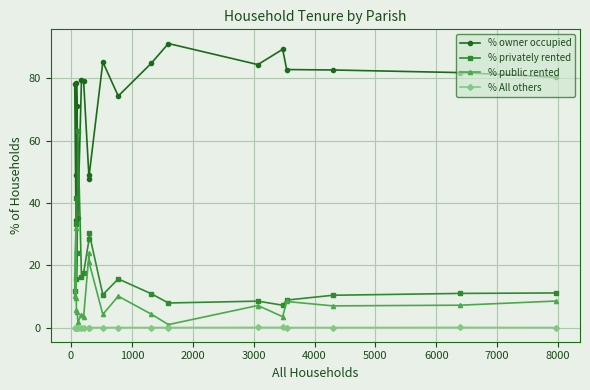

What is the maximum value for % owner occupied?

91.2